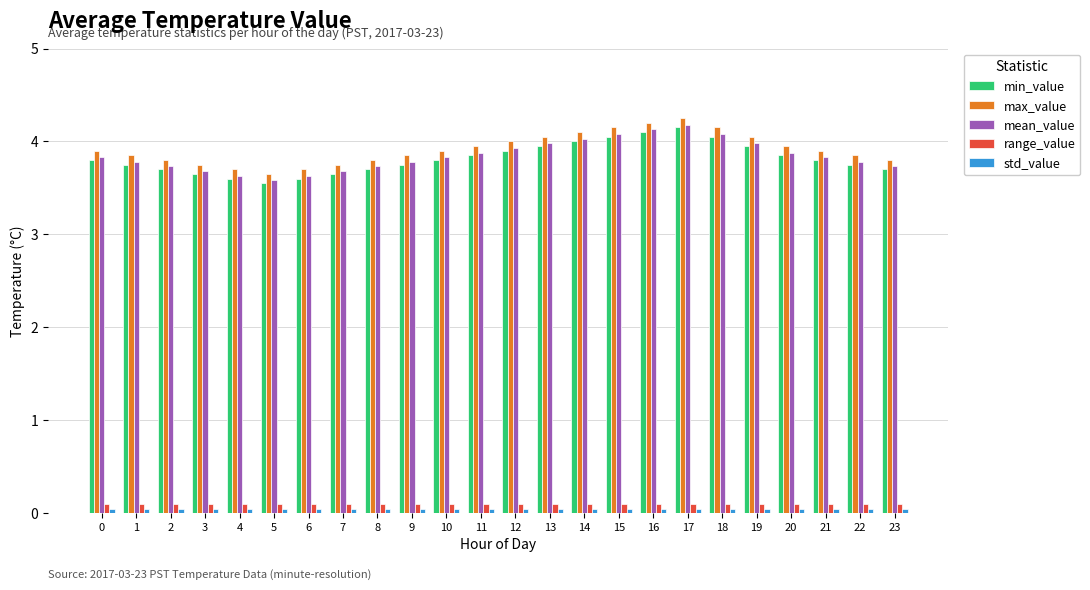

Is the value of min_value at 4 greater than the value of max_value at 13?

No